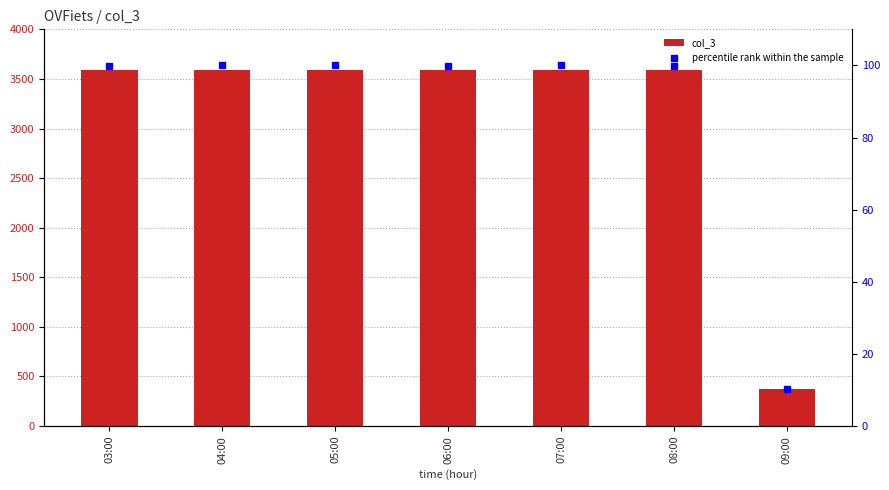

At how many categories does at least one series exceed 101?

7